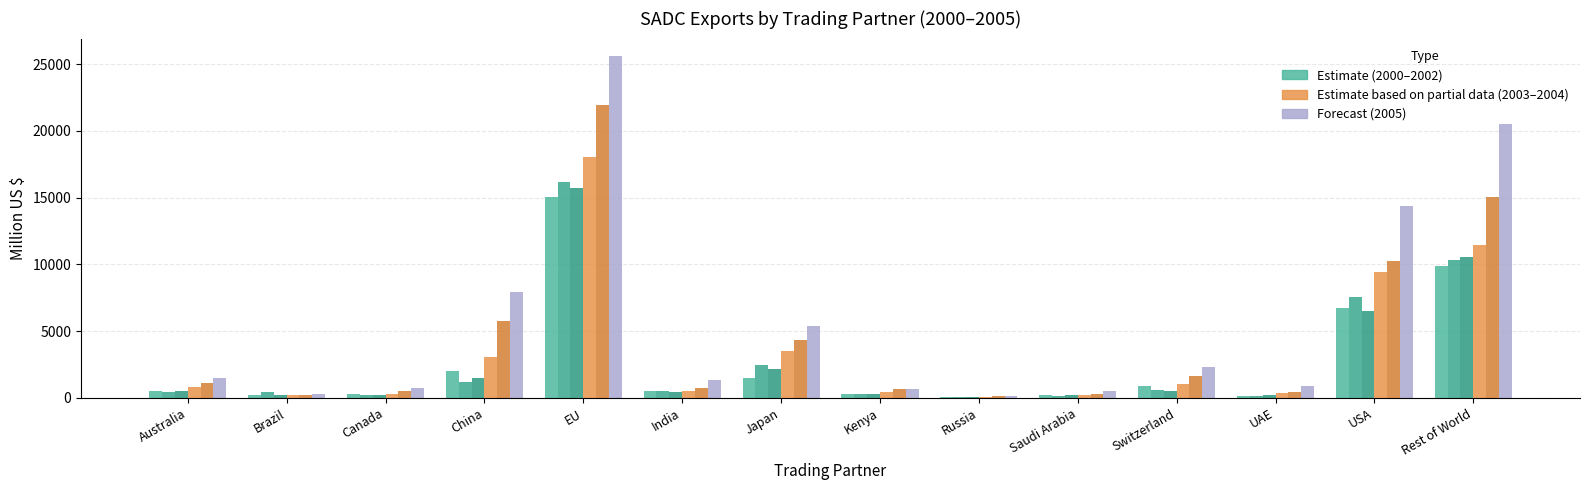

Reading left to right, what are all the values shown in this chart?

2000 (Estimate): 507.3	232.0	296.4	2031.6	15025.1	489.7	1518.2	286.6	46.1	217.3	928.2	157.5	6752.1	9860.8
2001 (Estimate): 469.3	431.1	239.2	1158.9	16143.1	495.2	2498.5	325.9	34.5	129.6	588.3	163.7	7521.4	10304.0
2002 (Estimate): 533.5	195.4	230.5	1487.3	15703.7	460.1	2140.5	325.9	68.6	193.1	507.1	182.4	6493.3	10583.5
2003 (Est. partial): 802.1	191.1	284.1	3066.7	18072.2	513.0	3496.0	467.9	102.6	212.1	1051.4	338.1	9457.9	11426.9
2004 (Est. partial): 1090.8	251.6	490.2	5776.7	21964.0	760.0	4310.5	646.5	116.2	310.8	1674.4	408.7	10258.8	15066.6
2005 (Forecast): 1470.3	319.9	742.0	7957.3	25633.0	1349.1	5375.6	630.1	110.1	505.6	2339.3	880.1	14392.9	20484.0